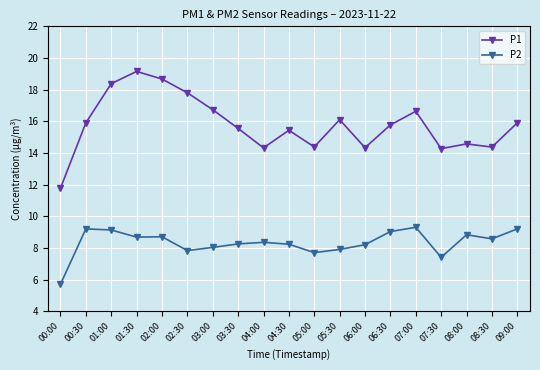

What is the sum of all P1 values?

300.0